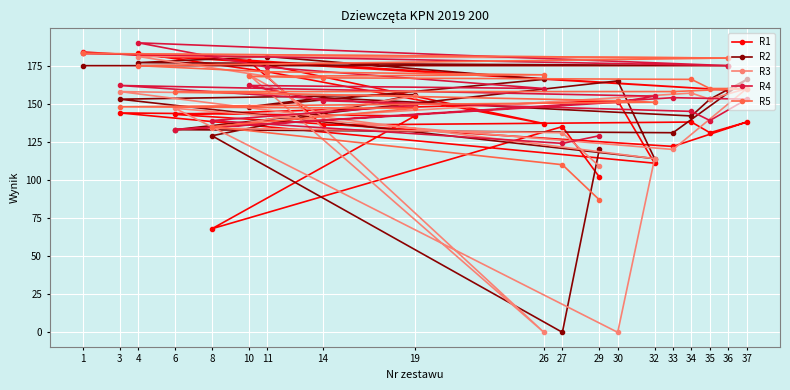

What is the difference between the highest and lowest values at 14?

31